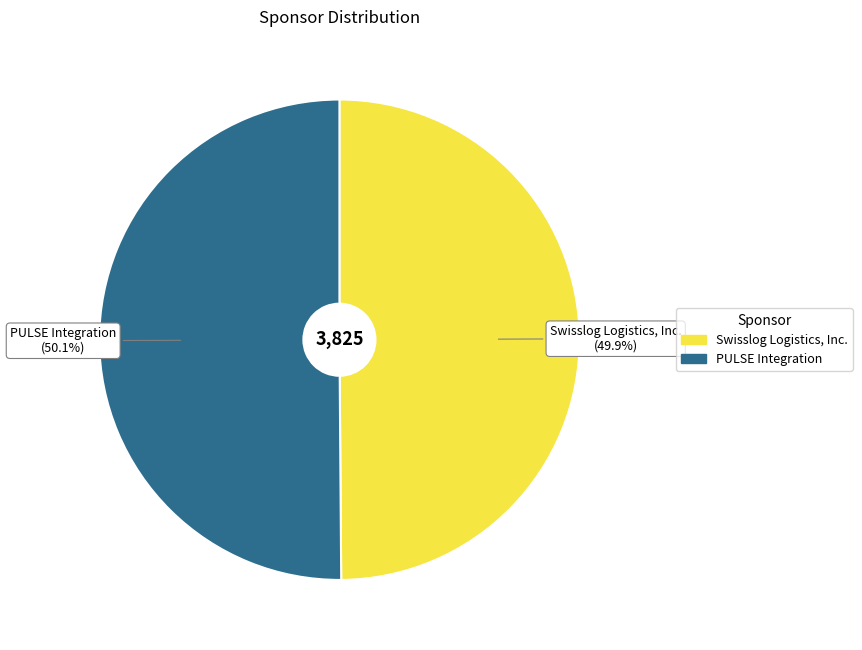

Approximately how many times larger is the value at PULSE Integration compared to Swisslog Logistics, Inc.?

1.0